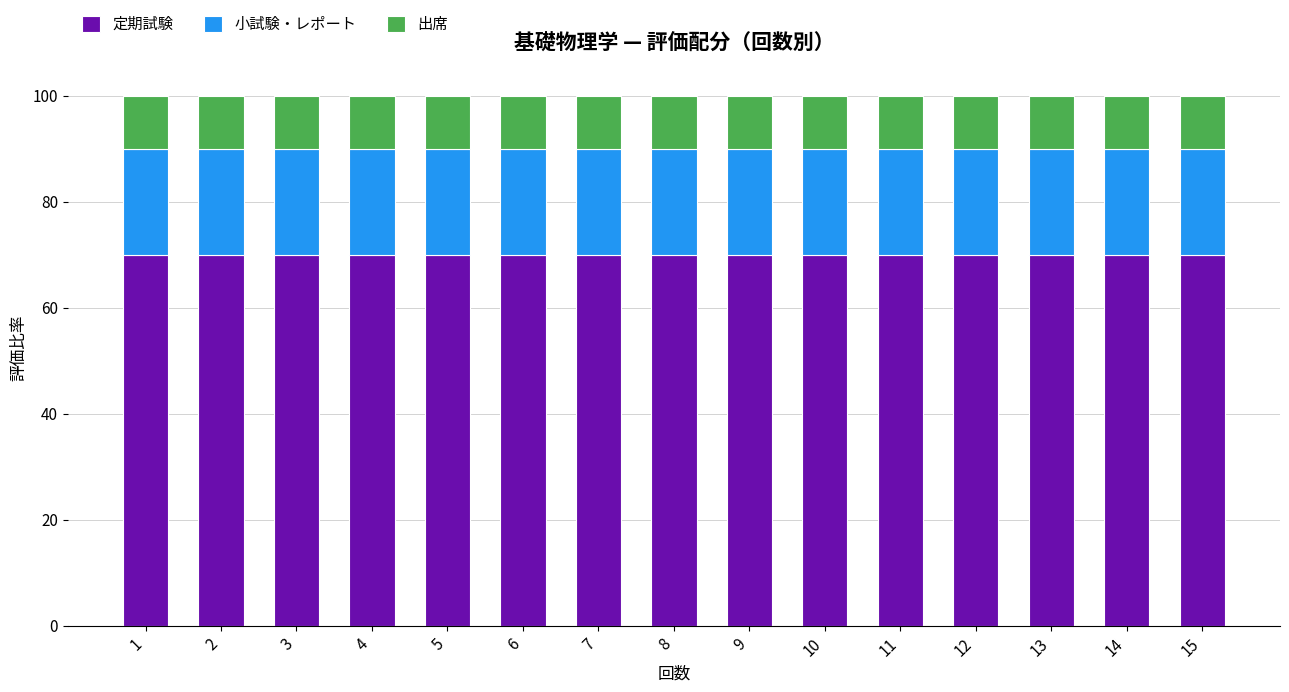

What are all the series names shown in the legend?

定期試験, 小試験・レポート, 出席